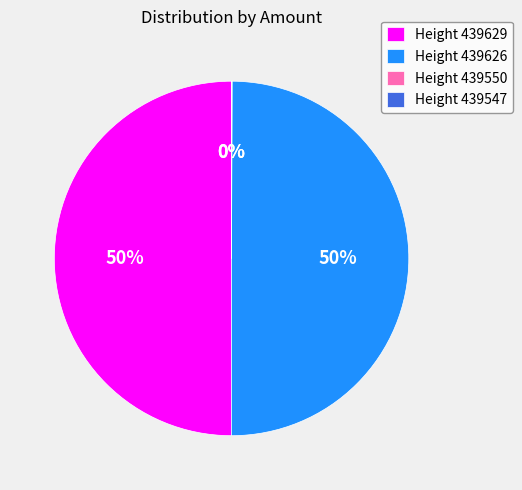

True or false: Height 439629 accounts for 39% of the total.

False